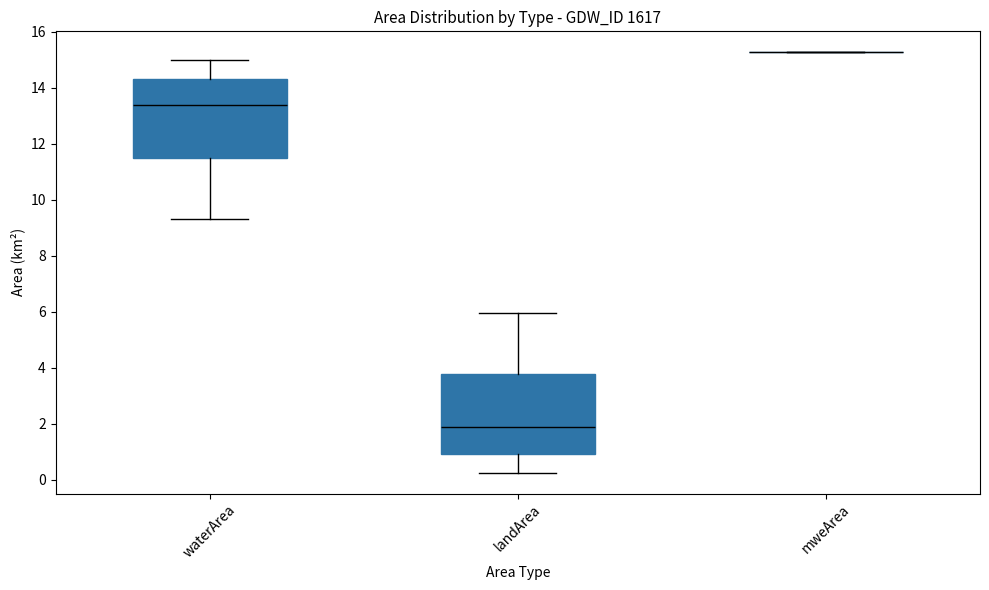

Where is the upper edge of the box for landArea on the y-axis? The values are not printed on the chart, so give them approximately, as read against the axis.

3.8